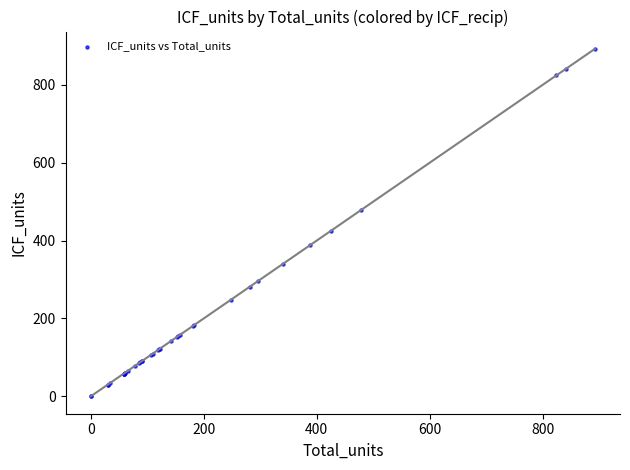

What Y value in the scatter plot is closest to 446?

425